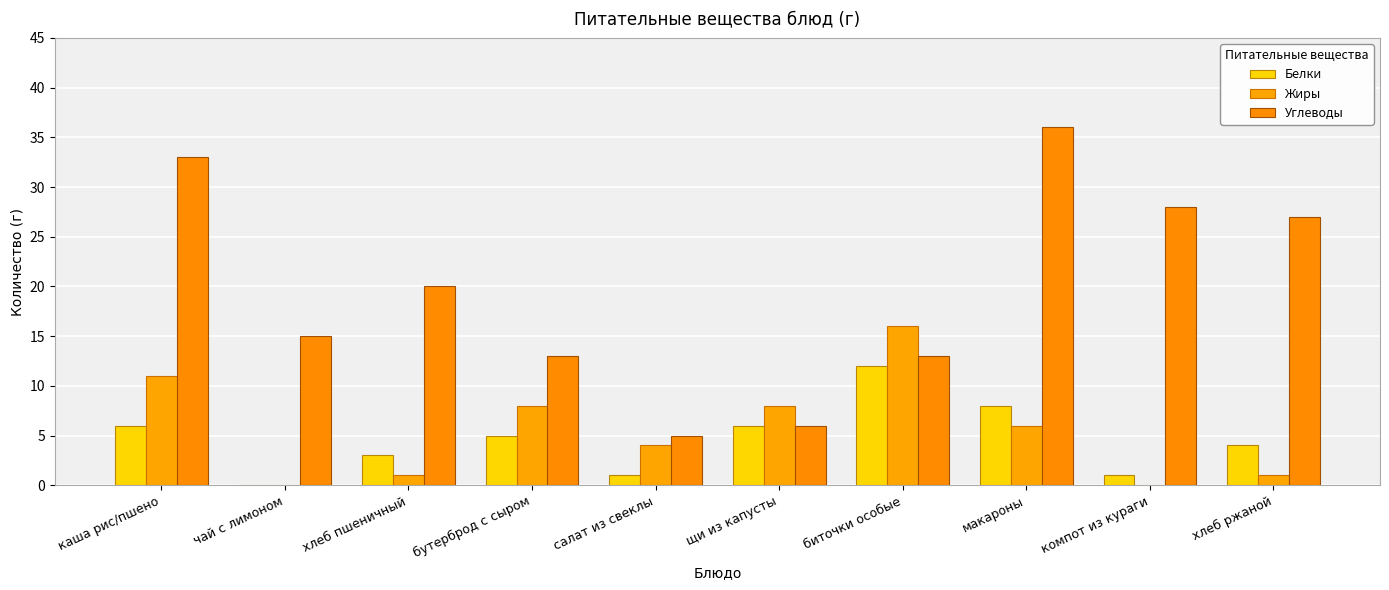

How many groups of bars are there?

10